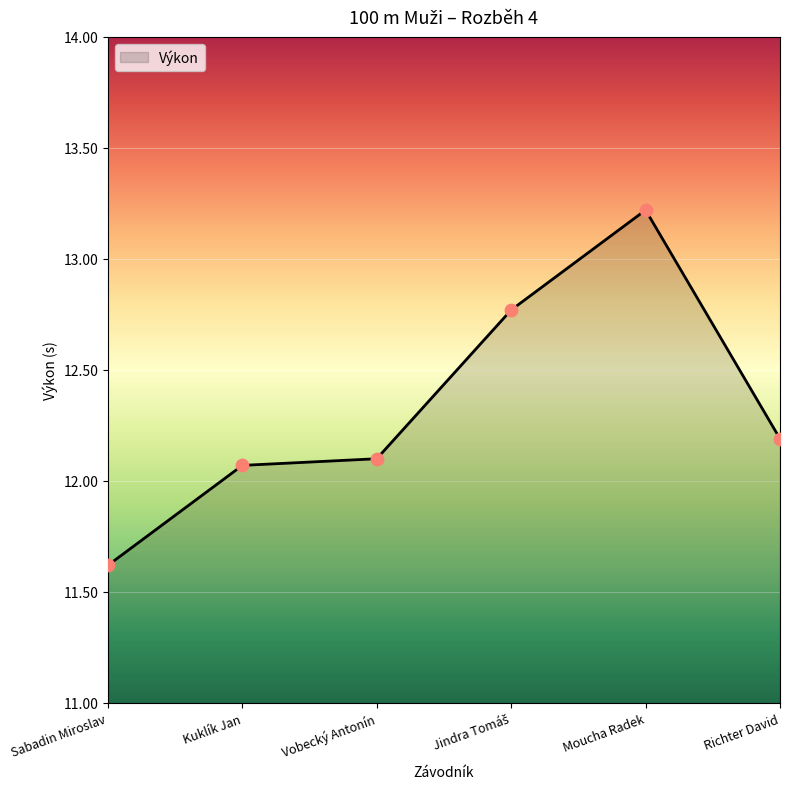

Which has a higher value, Richter David or Kuklík Jan?

Richter David